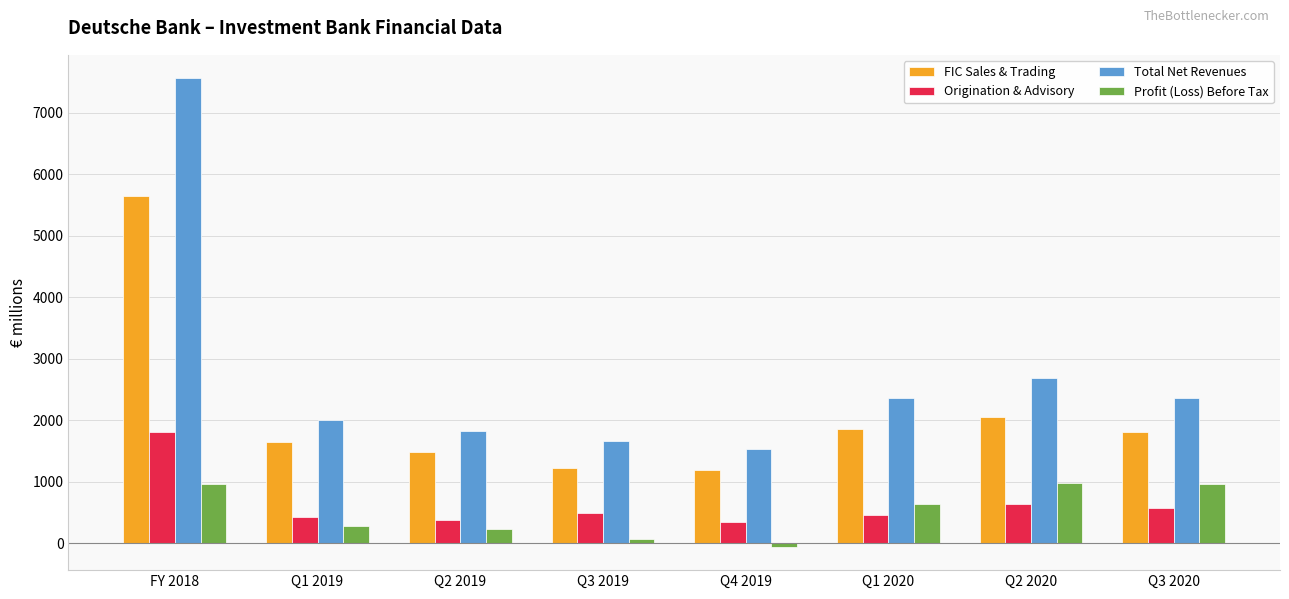

What is the spread (max minus min) of values at Q4 2019?

1584.7